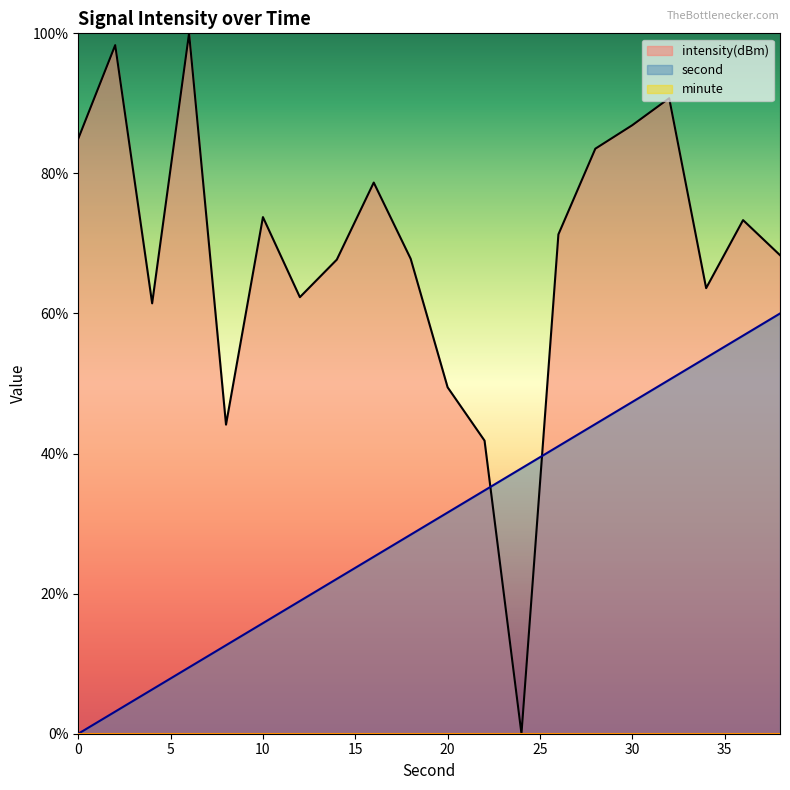

The value of intensity at 4 is 105.6. True or false?

False